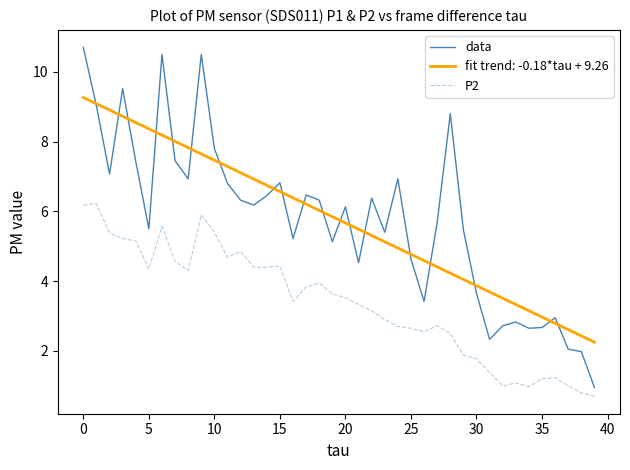

List the series in order of their peak value, highest first.

data, fit trend: -0.18*tau + 9.26, P2